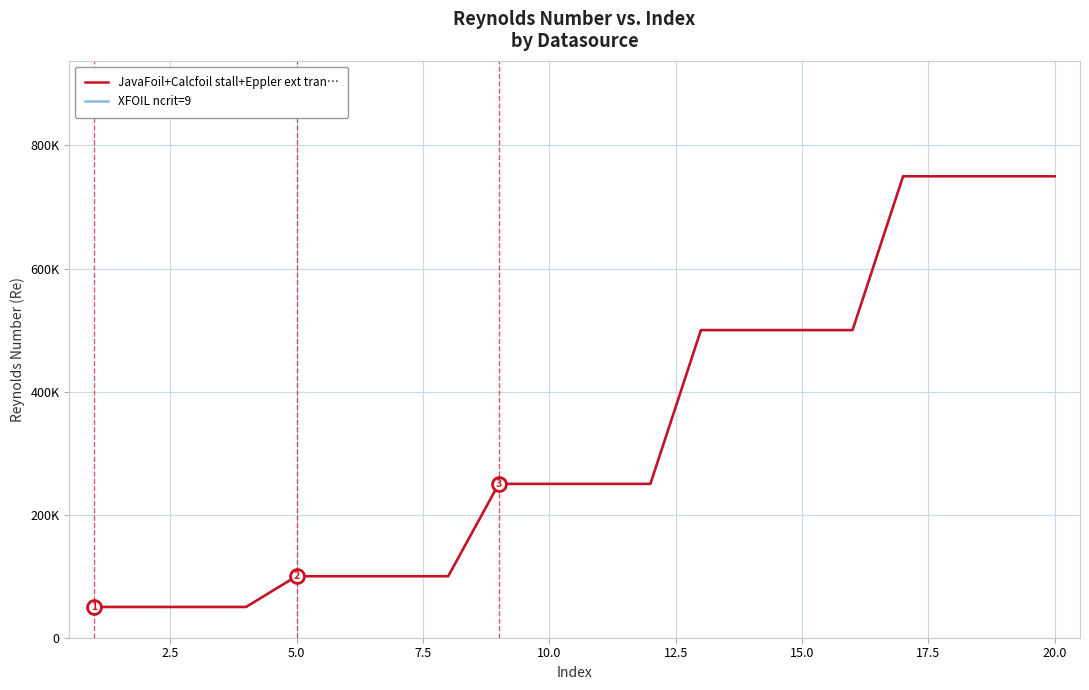

What is the maximum value shown in the chart?

750000